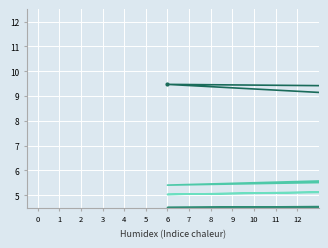

Rank the categories by Down - proportion value from lowest to highest.

9, 0, 8, 3, 4, 12, 1, 2, 6, 5, 7, 10, 11